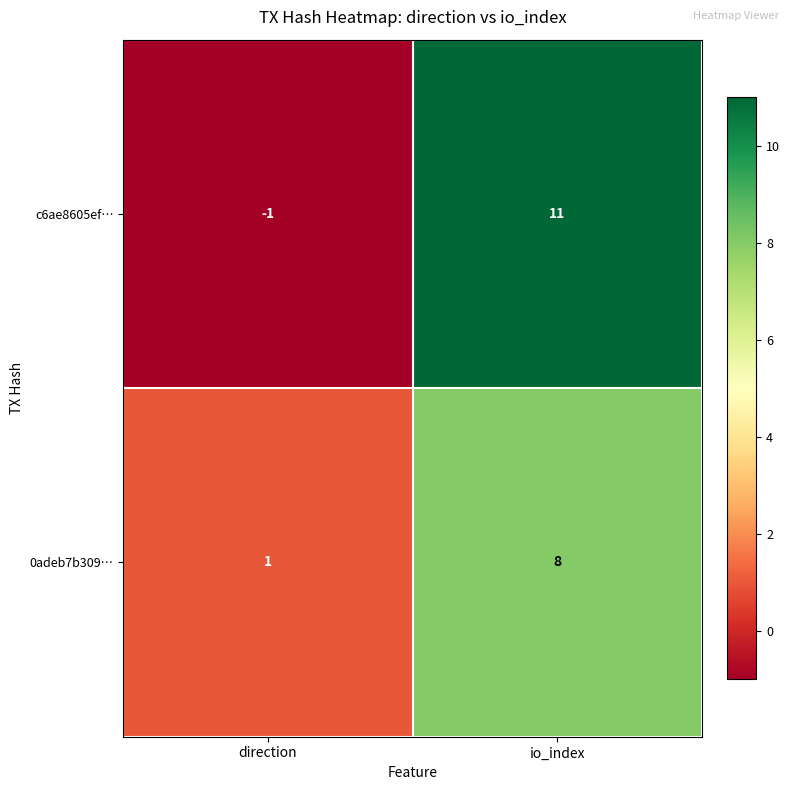

Which series has the largest total across all categories?

c6ae8605ef…